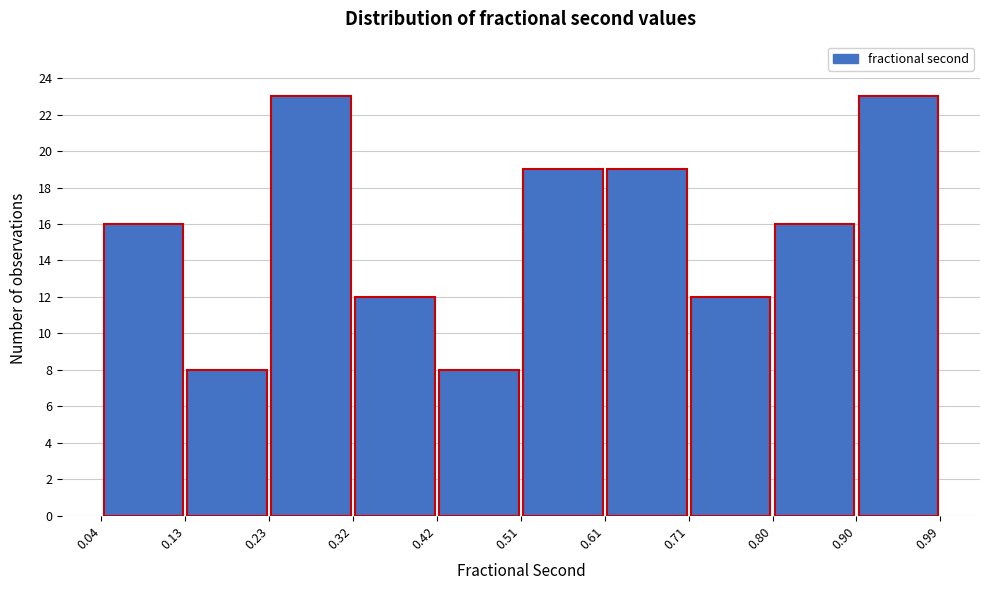

What is the height of the bar covering 0.42 to 0.51 on the x-axis? The values are not printed on the chart, so give them approximately, as read against the axis.

8